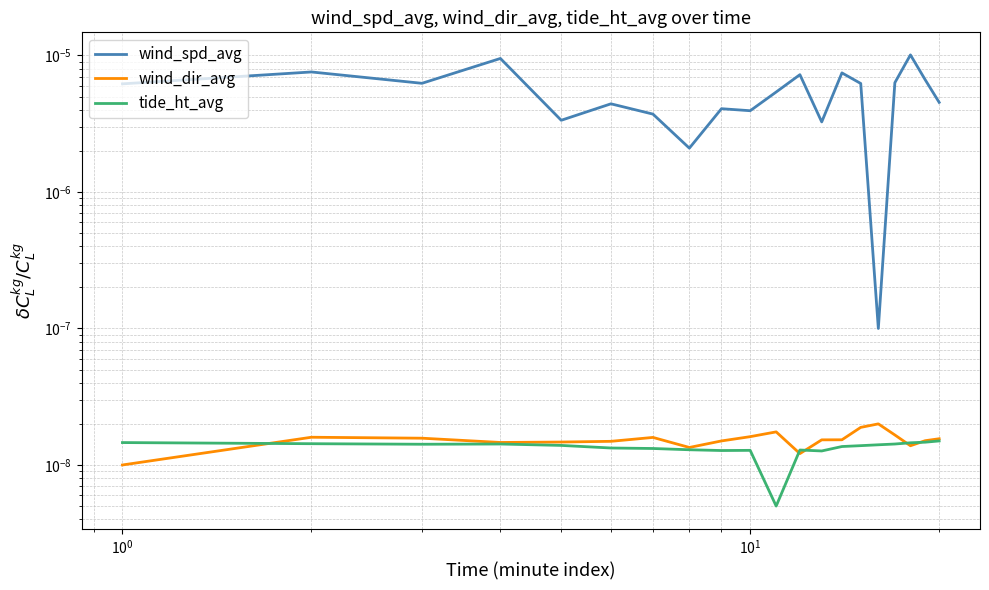

Count the number of data series in this chart.

3